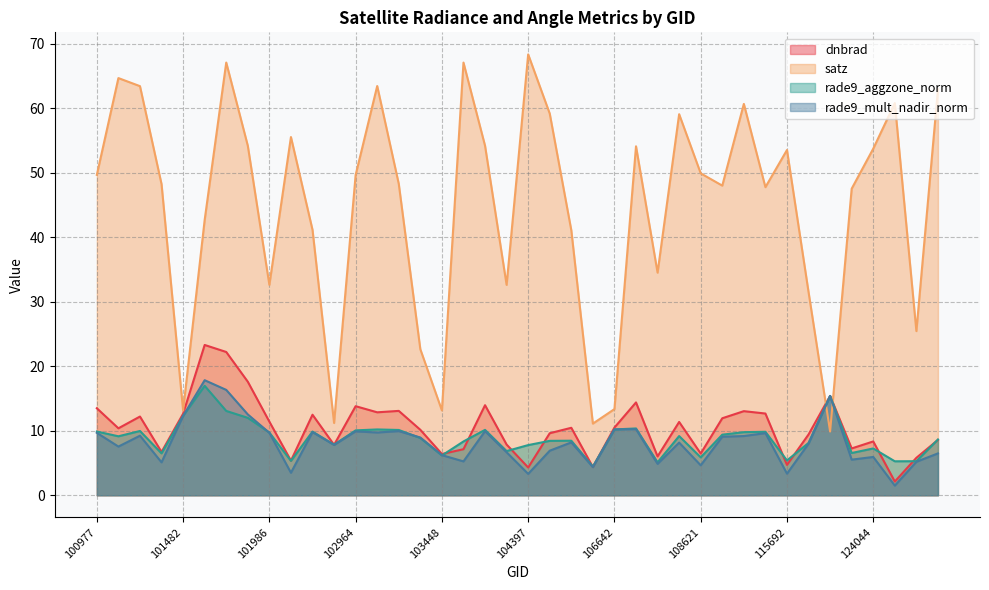

What is the minimum value for rade9_aggzone_norm?

4.5